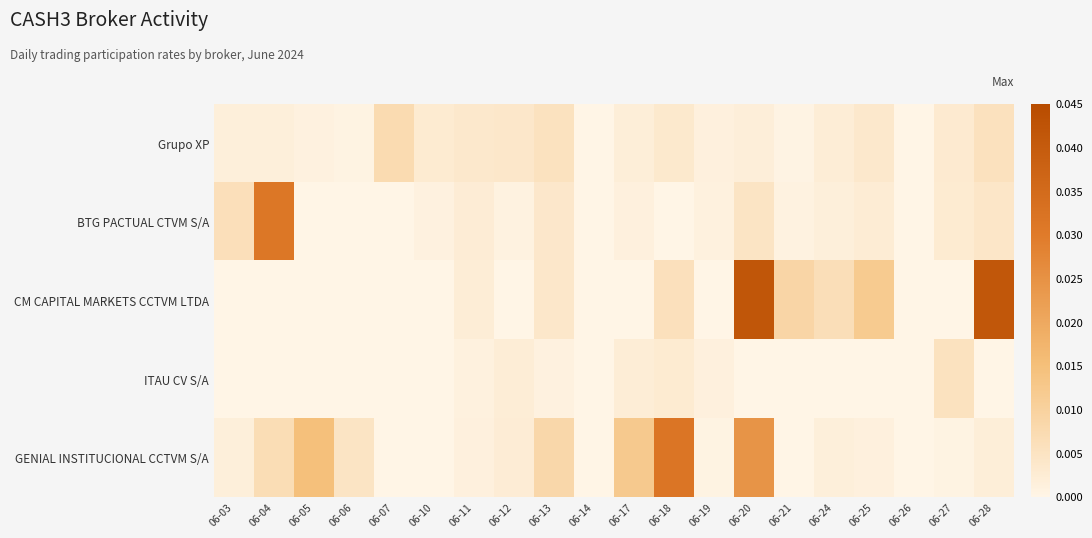

At how many categories does at least one series exceed 0?

18